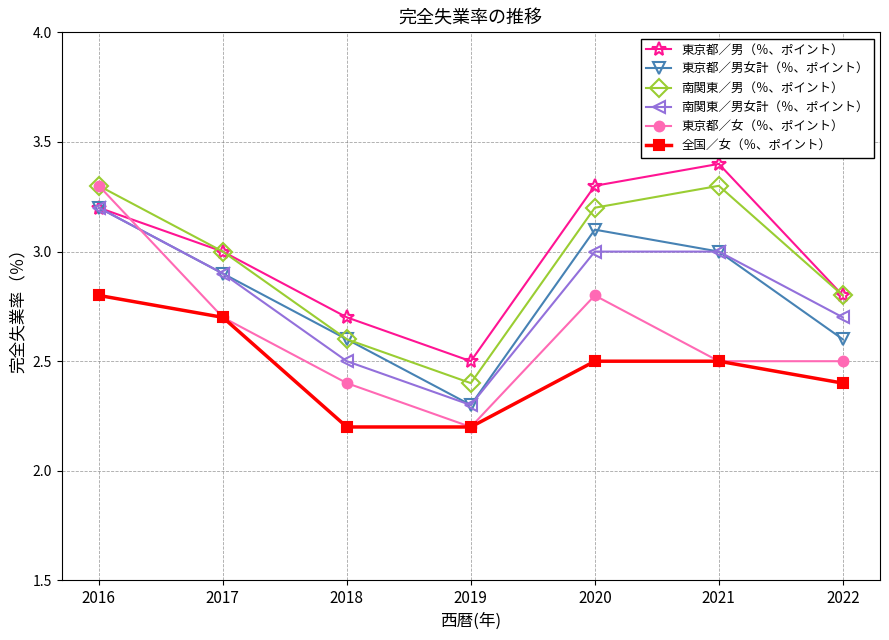

What is the value of the 南関東／男女計（％、ポイント） point at the 3rd from the left?

2.5